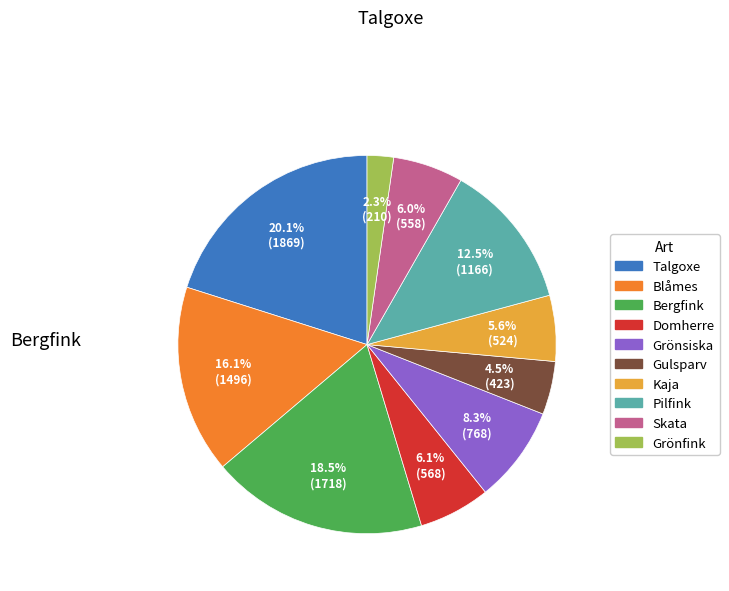

Combined, do Kaja and Pilfink account for over 50%?

No